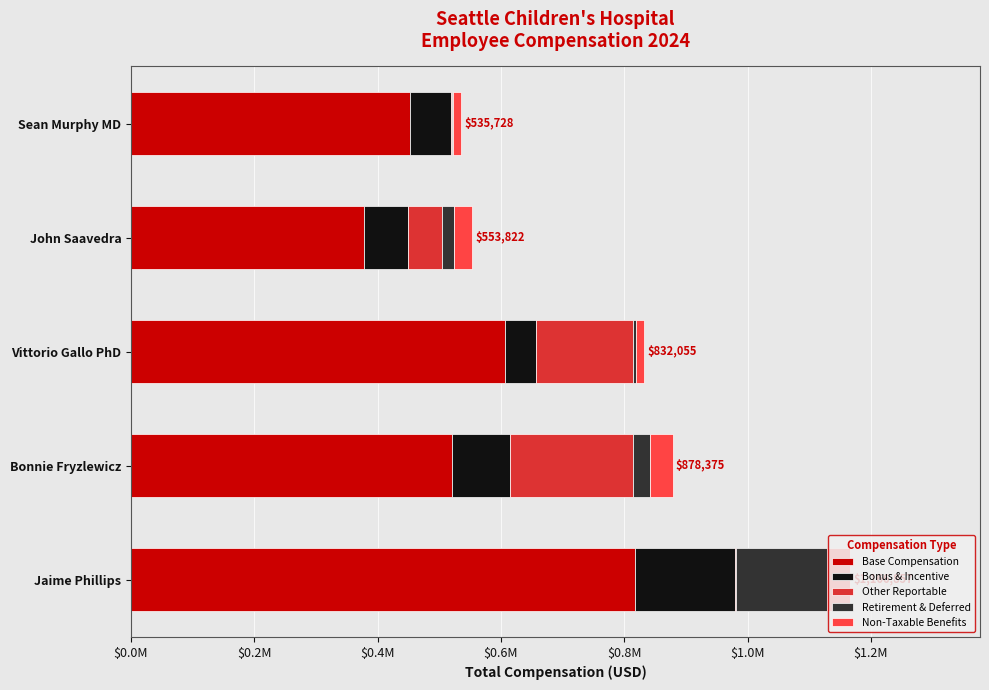

What are all the series names shown in the legend?

Base Compensation, Bonus & Incentive, Other Reportable, Retirement & Deferred, Non-Taxable Benefits